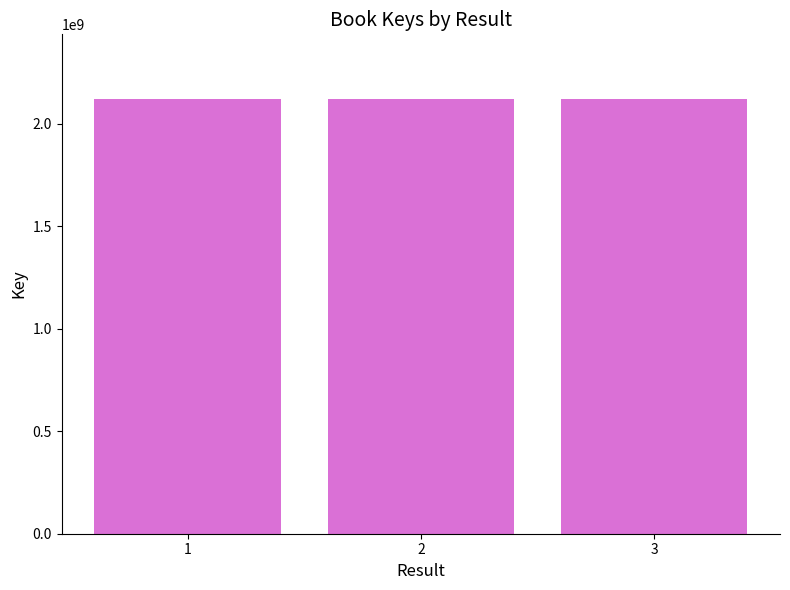

Count the values in the range 2117884063 to 2117887534.

3